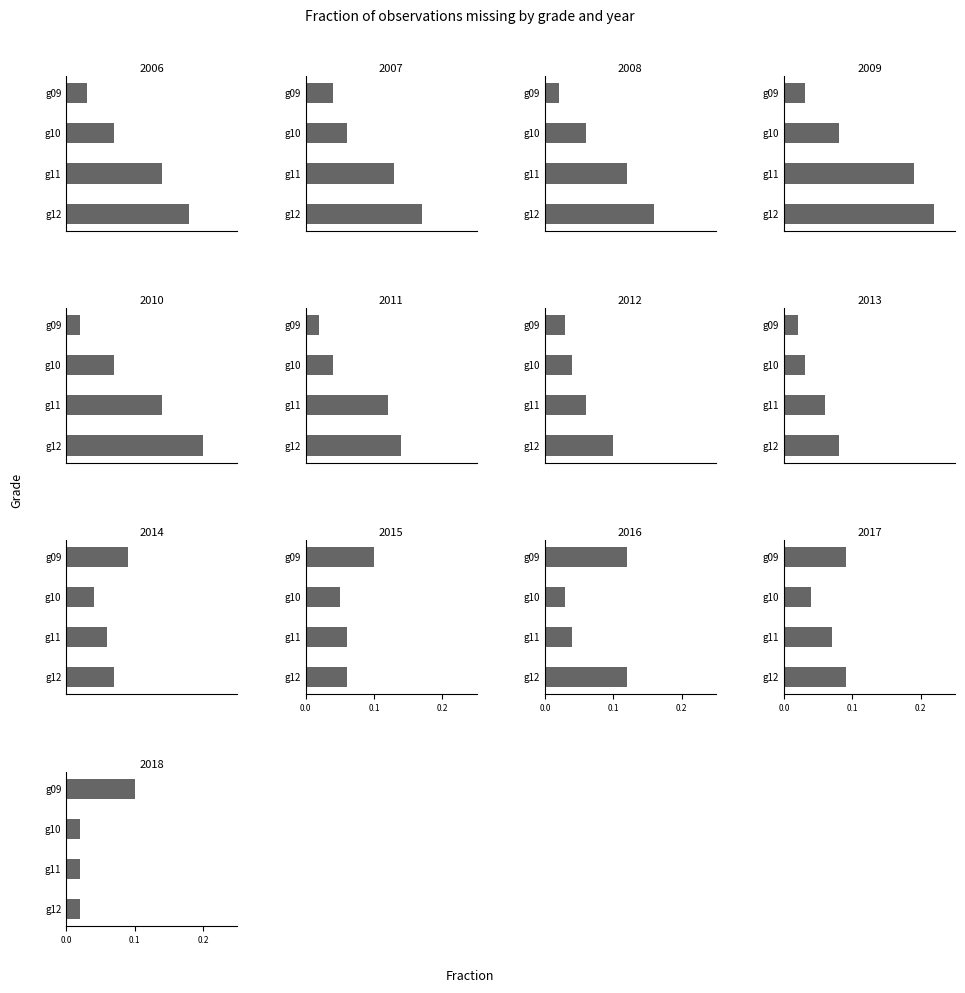

Which series changed the most between 4 and 9?

g12